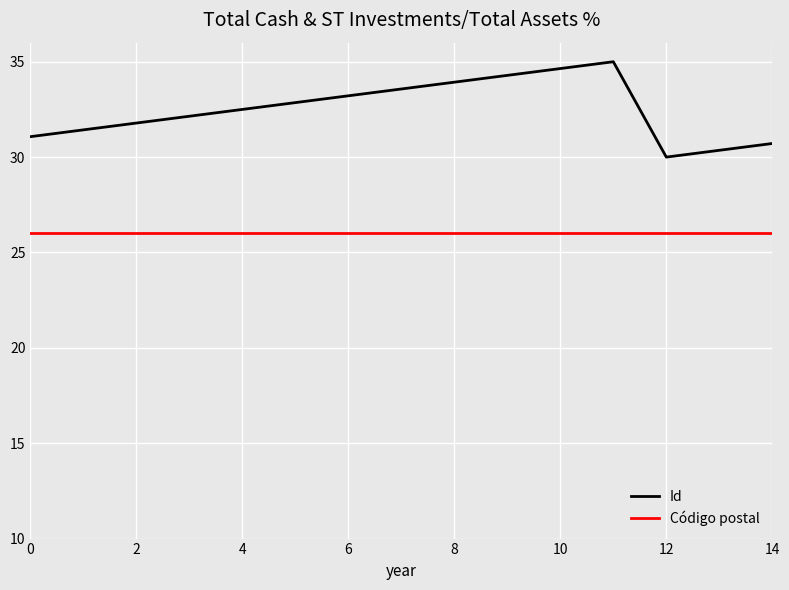

What is the smallest value displayed?

26.0